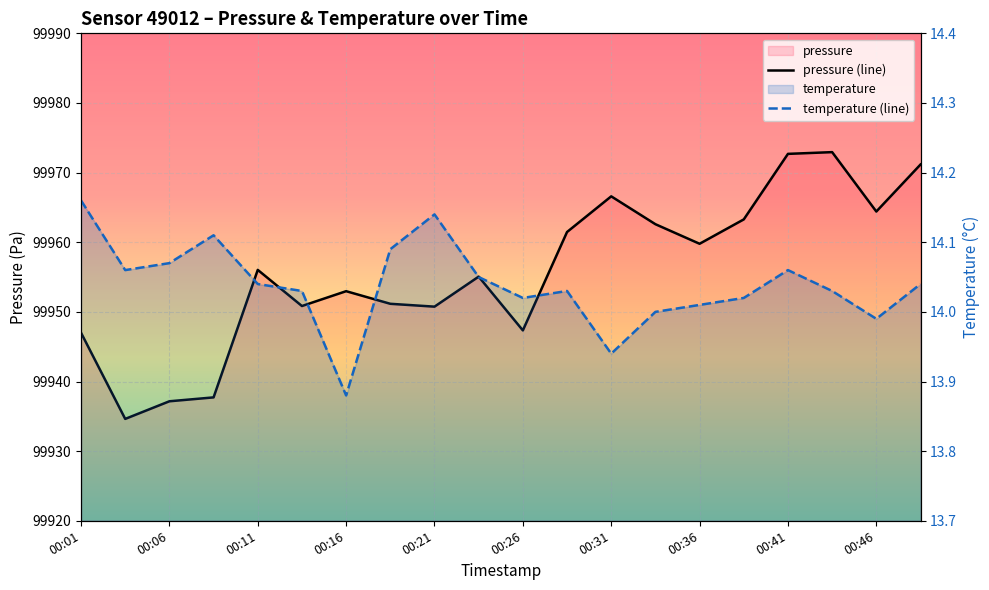

Is this an area chart (filled region under the line)?

No